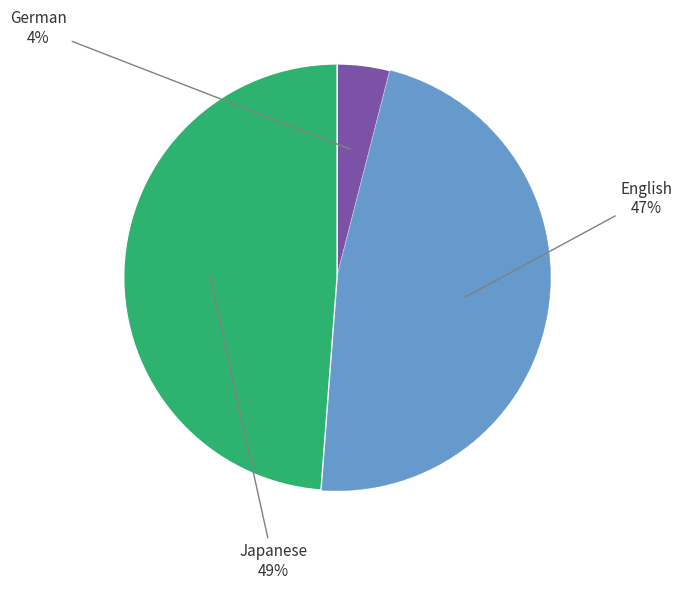

Is there any slice that represents more than half of the pie?

No